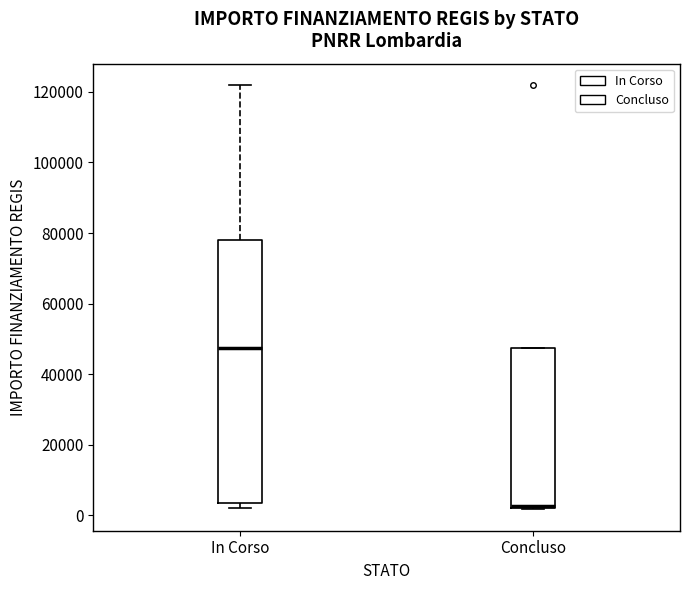

Reading left to right, read every box against the y-axis: the position of its median line, the range the box covers, and the ends of its whiskers. The values are not printed on the chart, so give them approximately, as read against the axis.

In Corso: median 48000, box 4000 to 78000, whiskers 2000 to 122000
Concluso: median 2000, box 2000 to 48000, whiskers 2000 to 48000